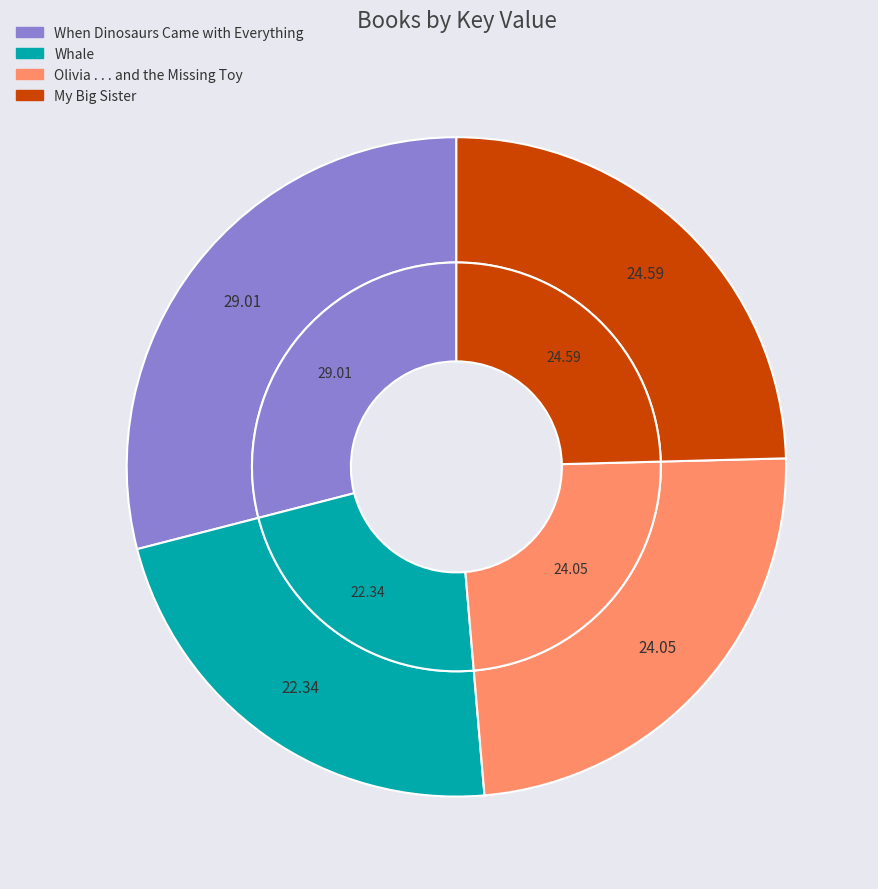

The Olivia . . . and the Missing Toy slice represents 12% of the pie. True or false?

False